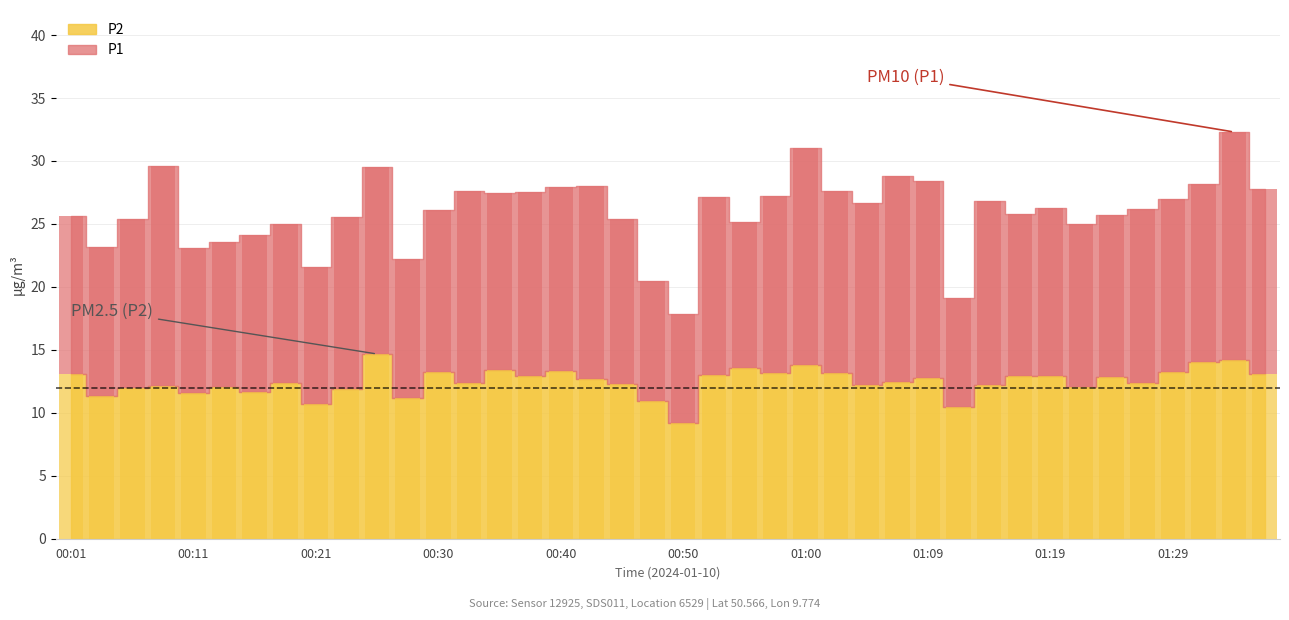

Approximately how many times larger is the value at 00:09 compared to 00:43?

1.0